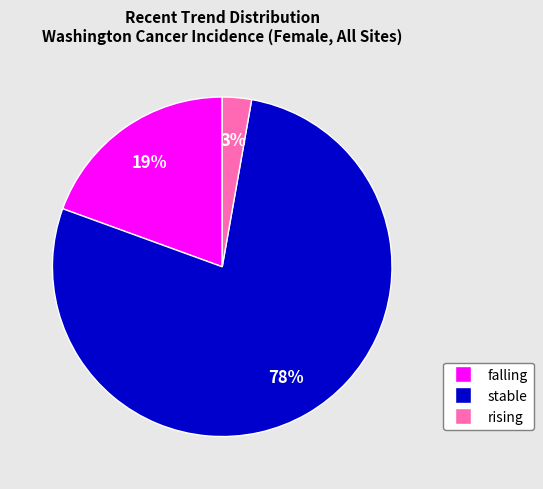

Which slice represents more than half of the pie?

stable